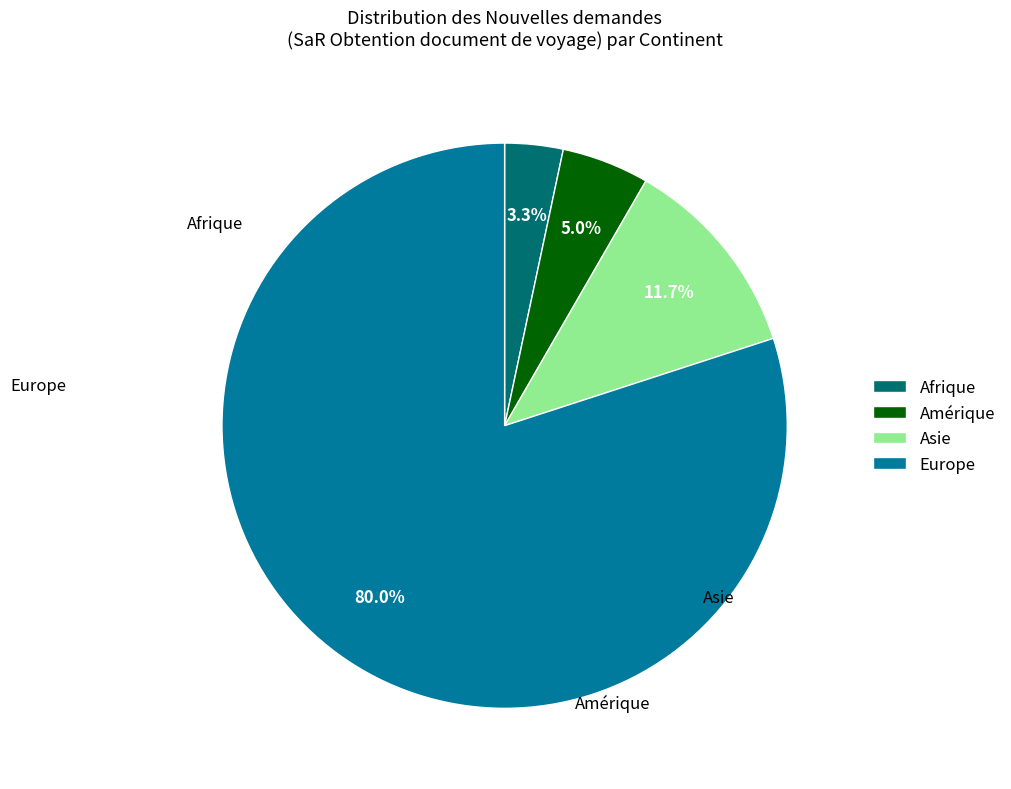

Which category accounts for the majority?

Europe